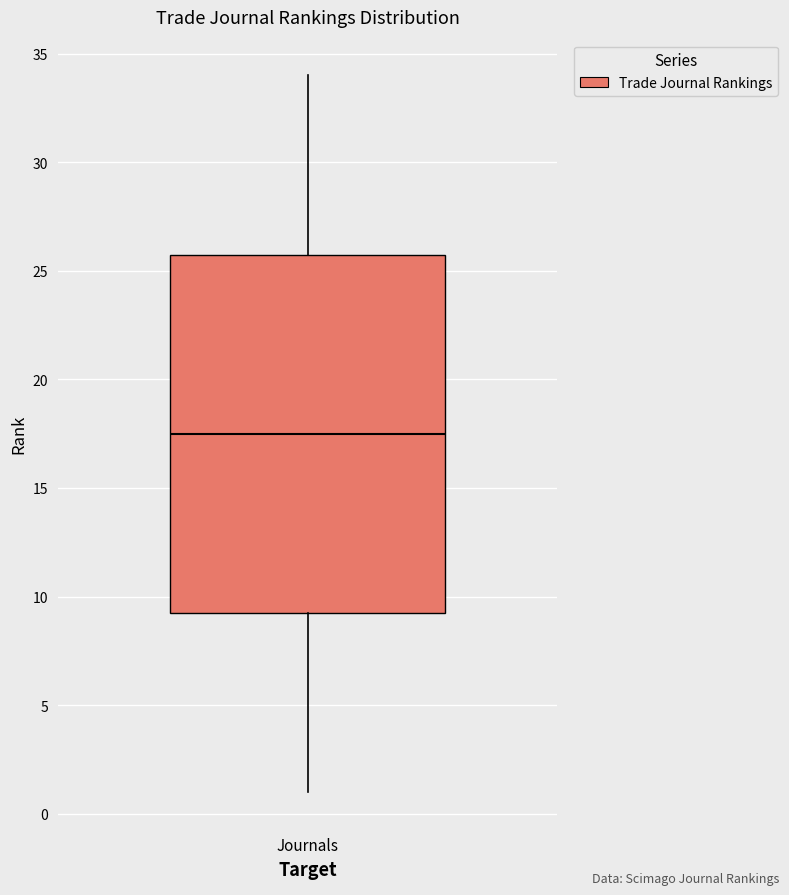

Transcribe this box plot: give where the median line is, the range the box spans, and where the two whiskers end, as read against the y-axis. The values are not printed on the chart, so give them approximately, as read against the axis.

median 17.5, box 9.5 to 26.0, whiskers 1.0 to 34.0